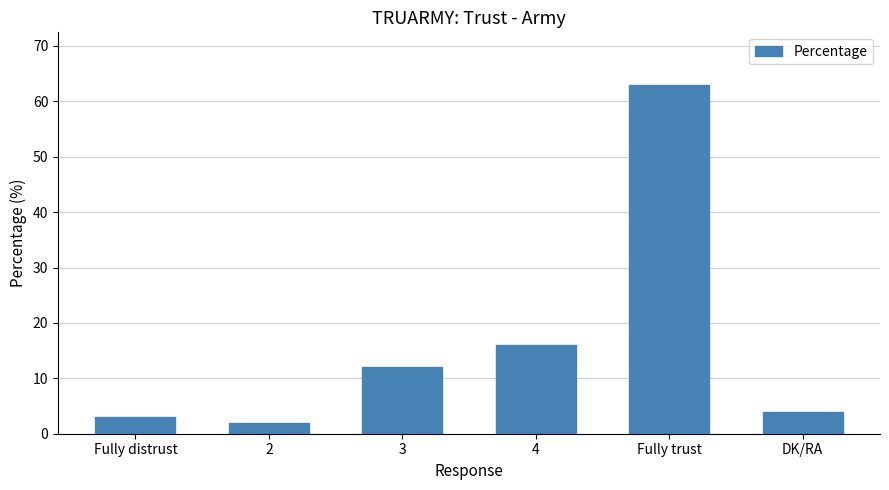

Reading left to right, list all the values displayed in this chart.

3	2	12	16	63	4